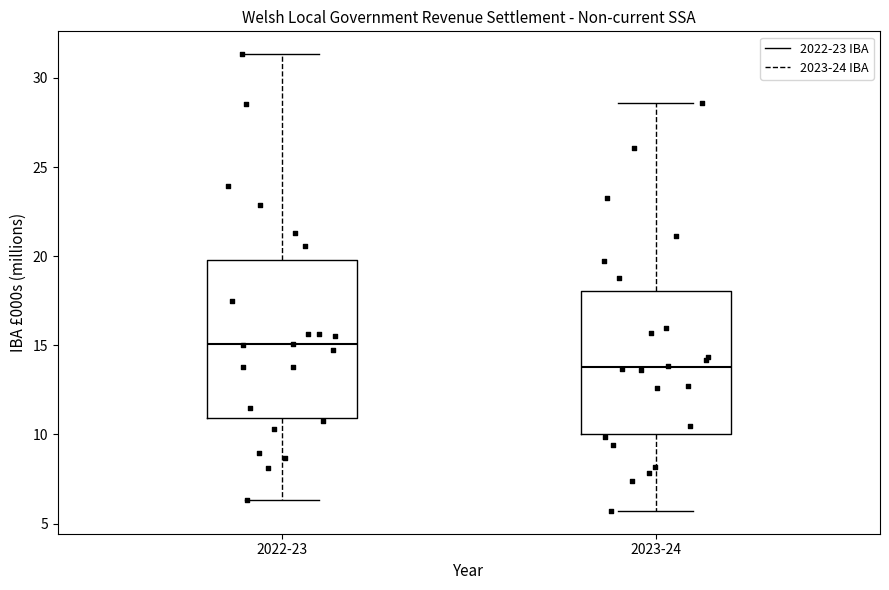

Which box is the tallest, from its lower edge to its upper edge?

2022-23